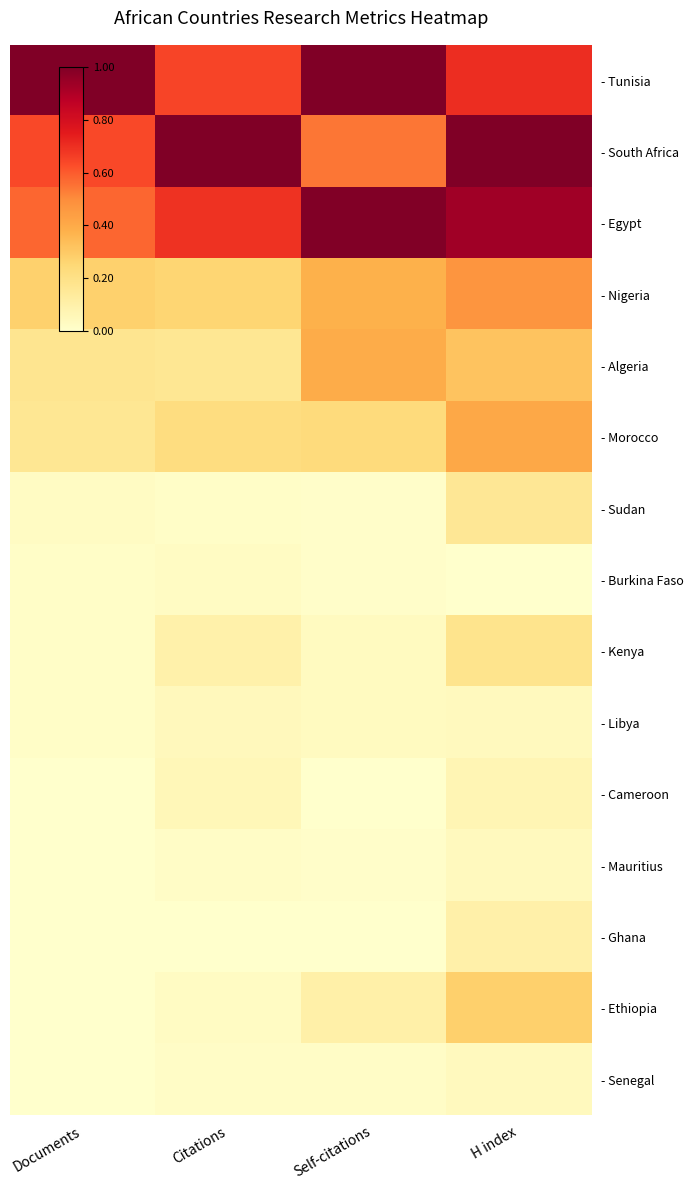

Which has a higher value, Documents or Citations?

Documents